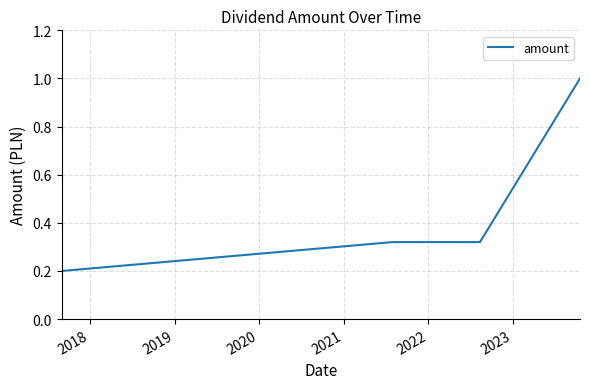

True or false: the data has more than 2 interior local peaks.

False